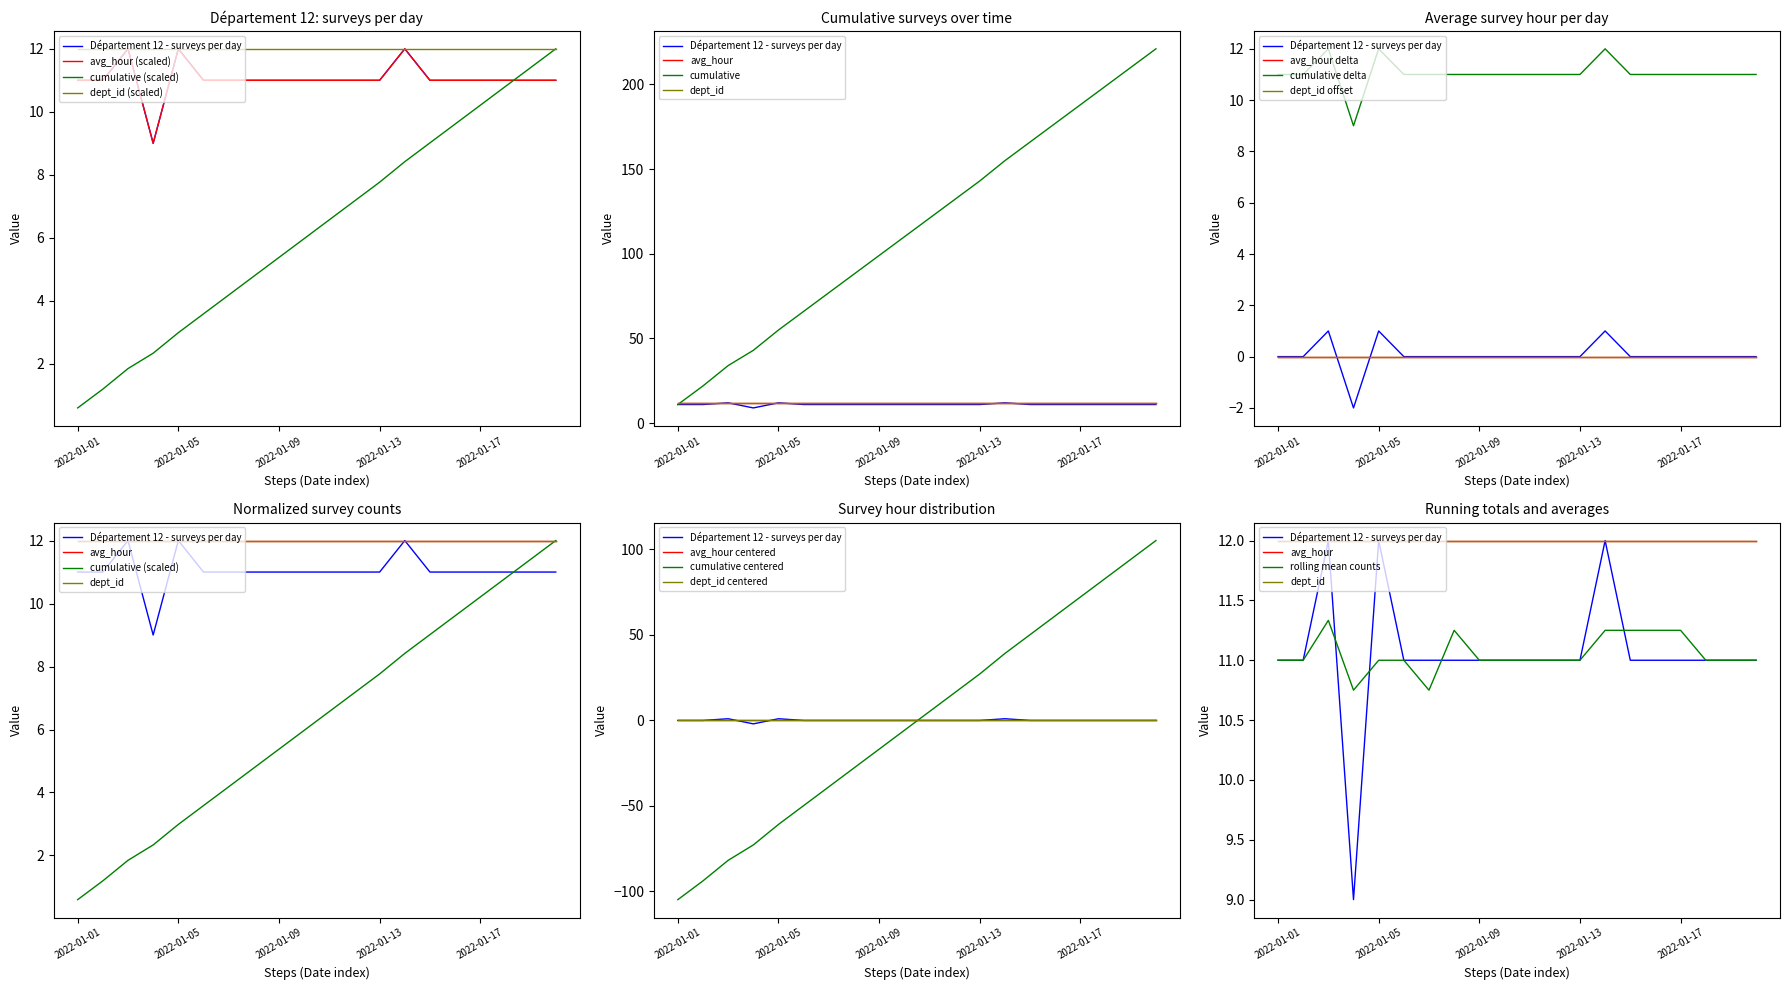

Rank the categories by value from lowest to highest.

2022-01-04, 2022-01-01, 2022-01-02, 2022-01-06, 2022-01-07, 2022-01-08, 2022-01-09, 2022-01-10, 2022-01-11, 2022-01-12, 2022-01-13, 2022-01-15, 2022-01-16, 2022-01-17, 2022-01-18, 2022-01-19, 2022-01-20, 2022-01-03, 2022-01-05, 2022-01-14